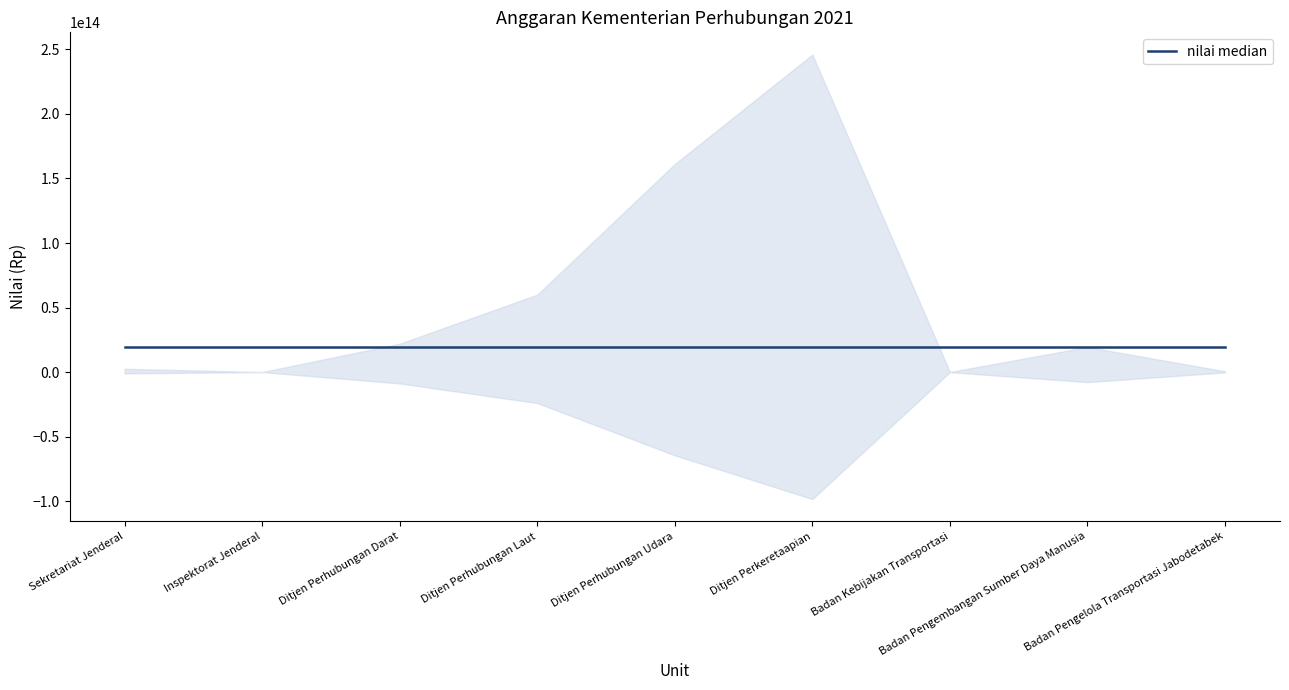

What is the ratio of the value at Ditjen Perhubungan Laut to the value at Badan Kebijakan Transportasi?

813.6